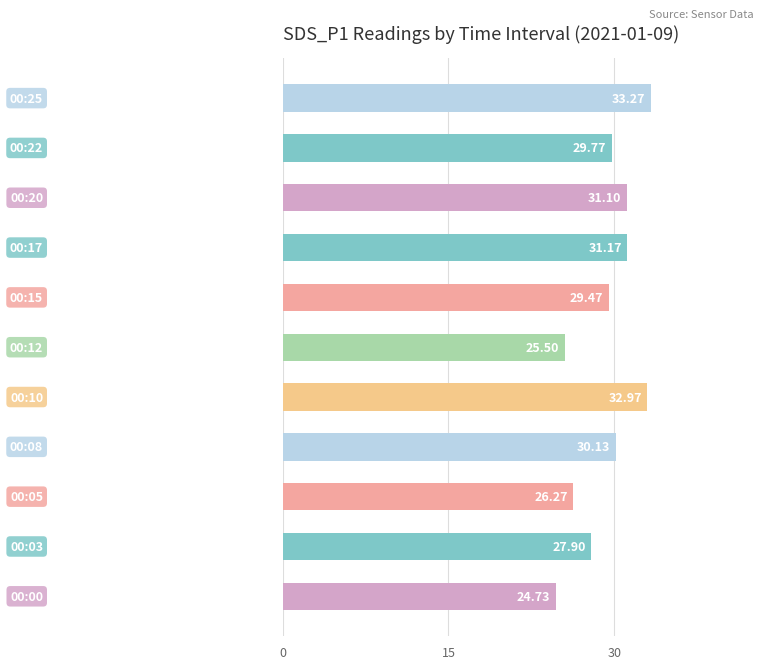

Count the number of values greater than 29.

7